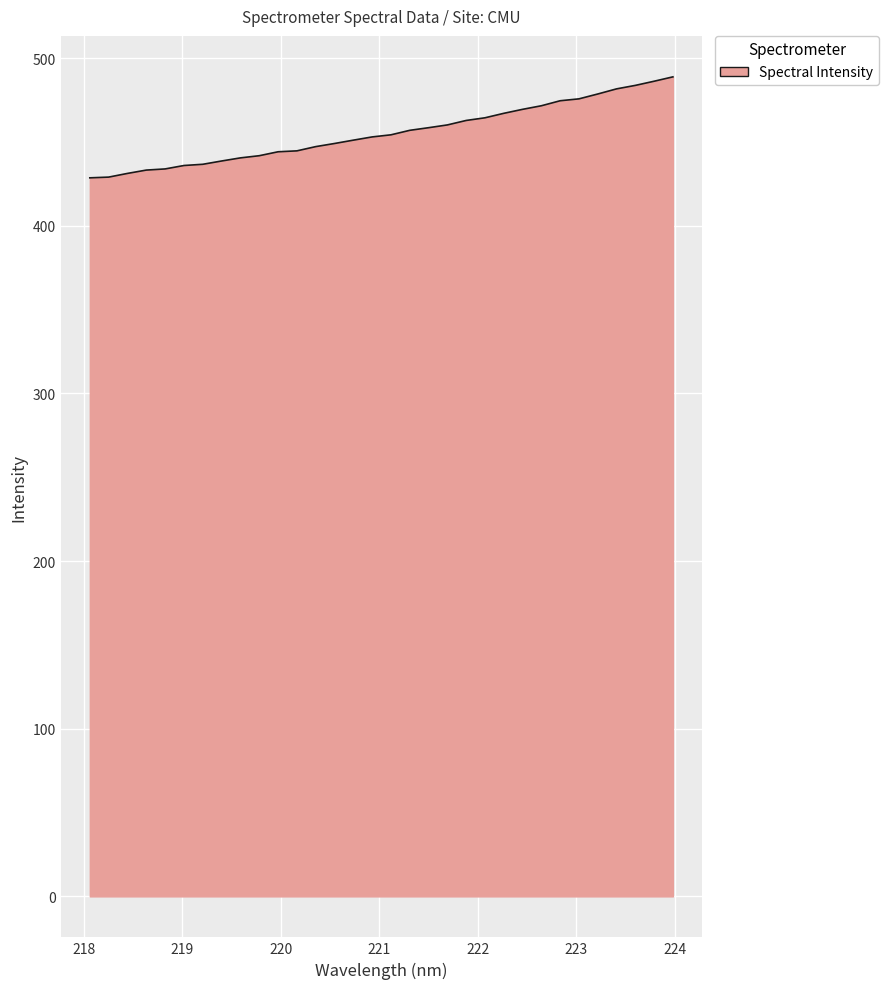

What is the difference between the maximum and minimum values?

60.2